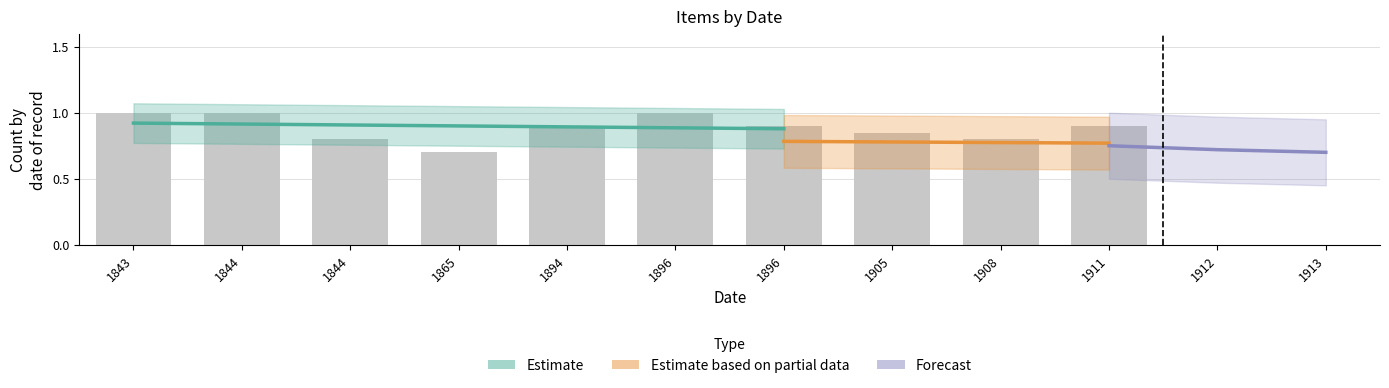

What is the value of the public bar at the 1st from the left?

1